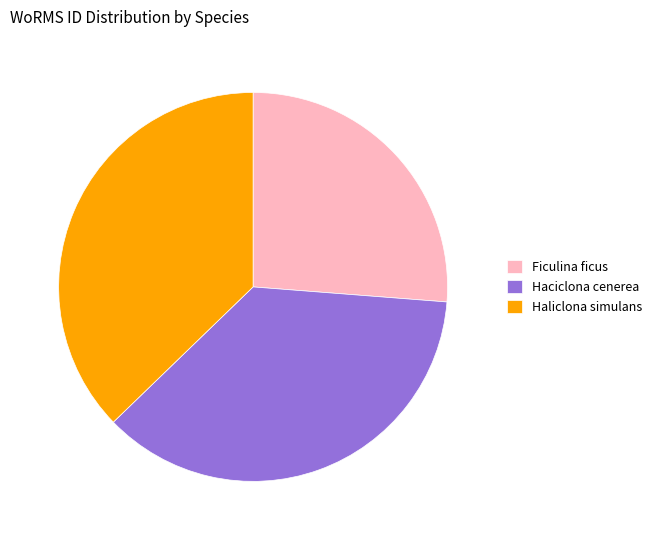

What is the largest slice in the pie chart?

Haliclona simulans